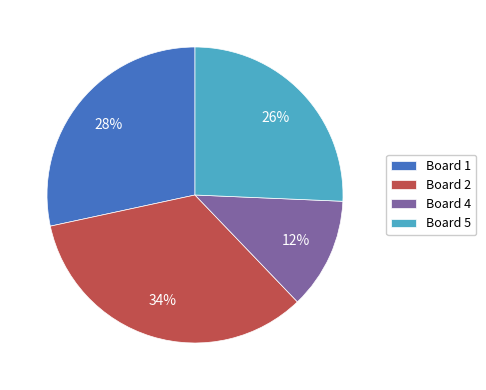

Which slice is the smallest?

Board 4